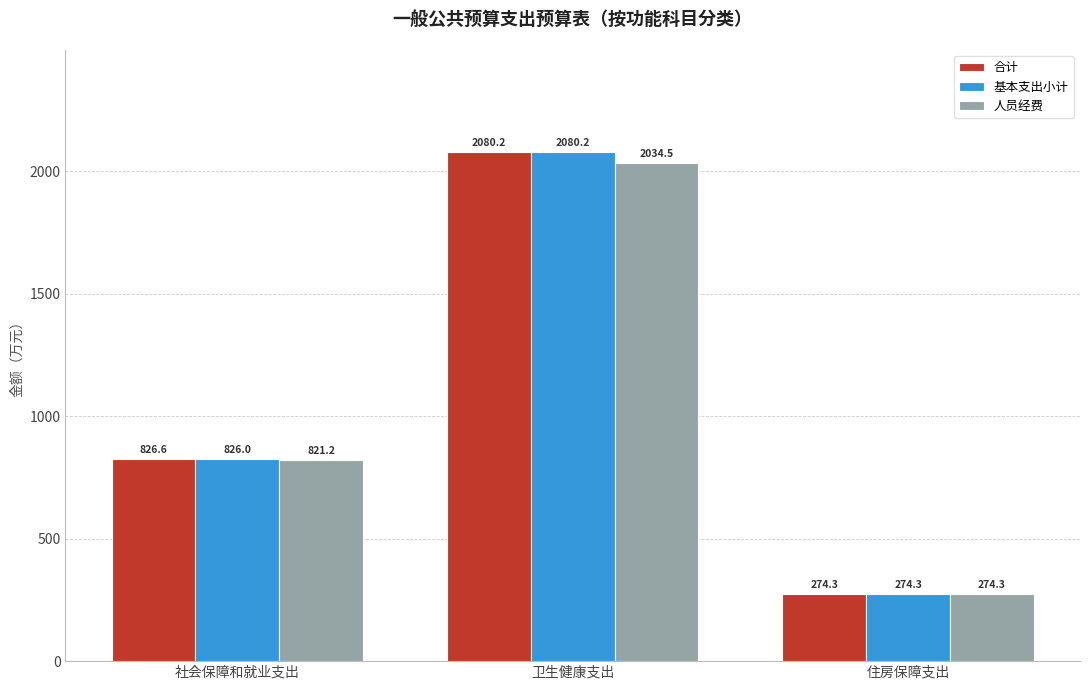

Where does the 基本支出小计 series first go above 825?

社会保障和就业支出